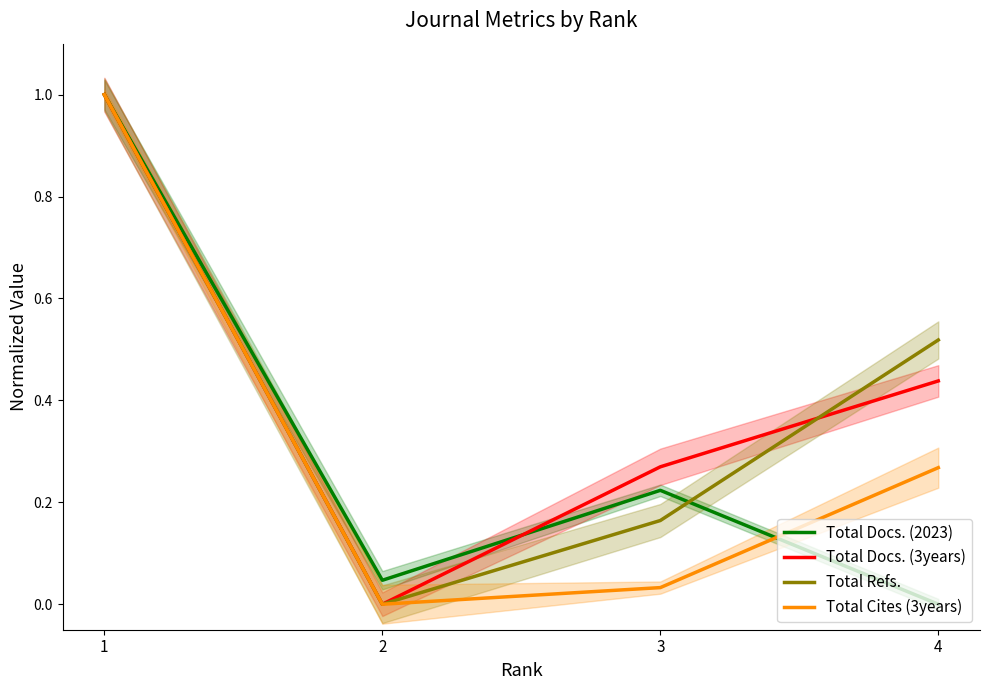

What are all the series names shown in the legend?

Total Docs. (2023), Total Docs. (3years), Total Refs., Total Cites (3years)